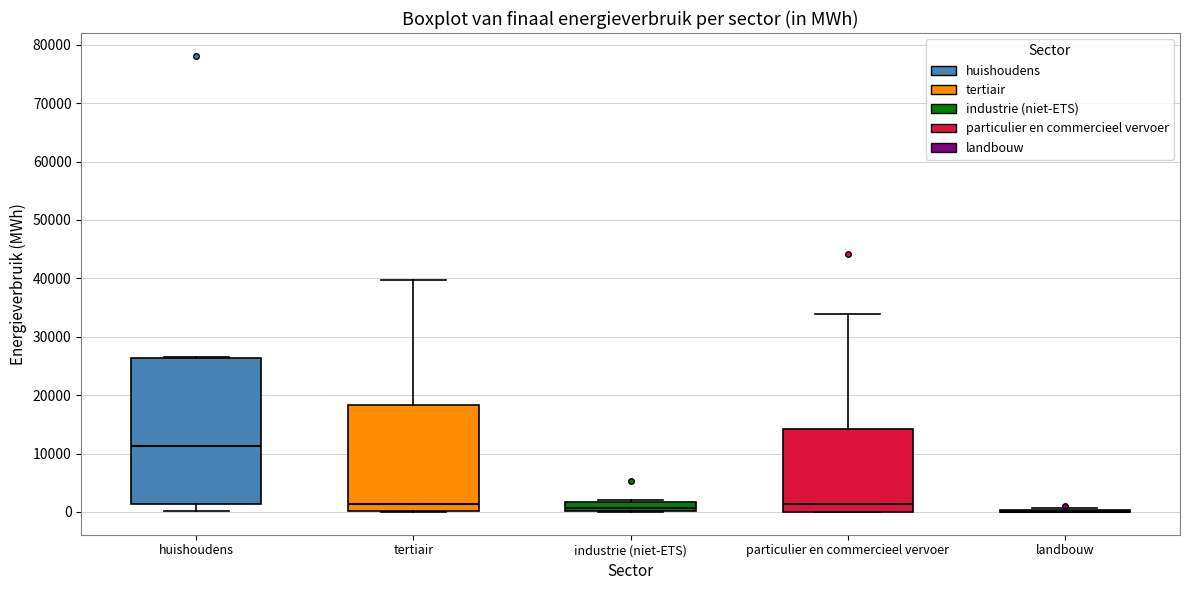

Reading left to right, transcribe this box plot: for each box, give where its median line is, the range the box spans, and where its two whiskers end, as read against the y-axis. The values are not printed on the chart, so give them approximately, as read against the axis.

huishoudens: median 11000, box 1000 to 26000, whiskers 0 to 27000
tertiair: median 1000, box 0 to 18000, whiskers 0 to 40000
industrie (niet-ETS): median 1000, box 0 to 2000, whiskers 0 to 2000 (just above the box's upper edge)
particulier en commercieel vervoer: median 1000, box 0 to 14000, whiskers 0 to 34000
landbouw: box collapsed to a line at 0, whiskers 0 to 1000